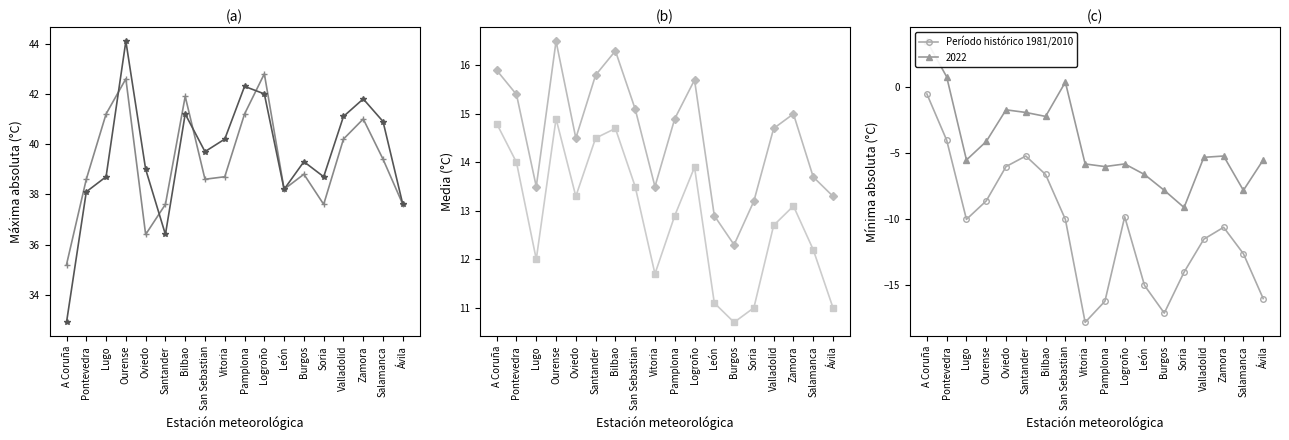

Which label corresponds to the largest value in the chart?

A Coruña